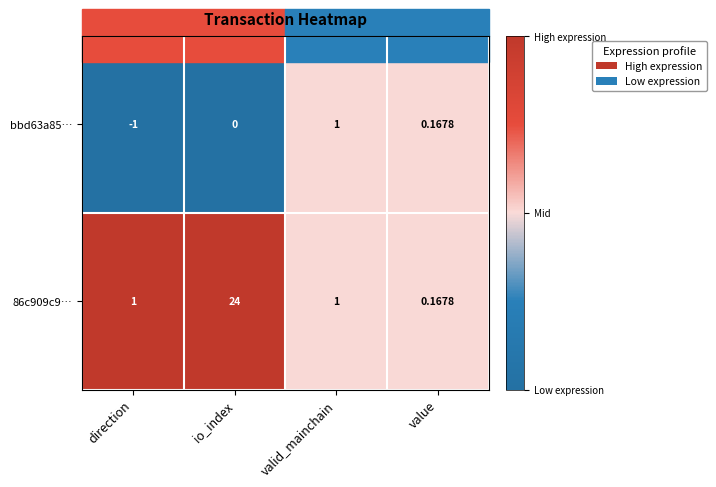

At which category is the sum across all series the highest?

io_index